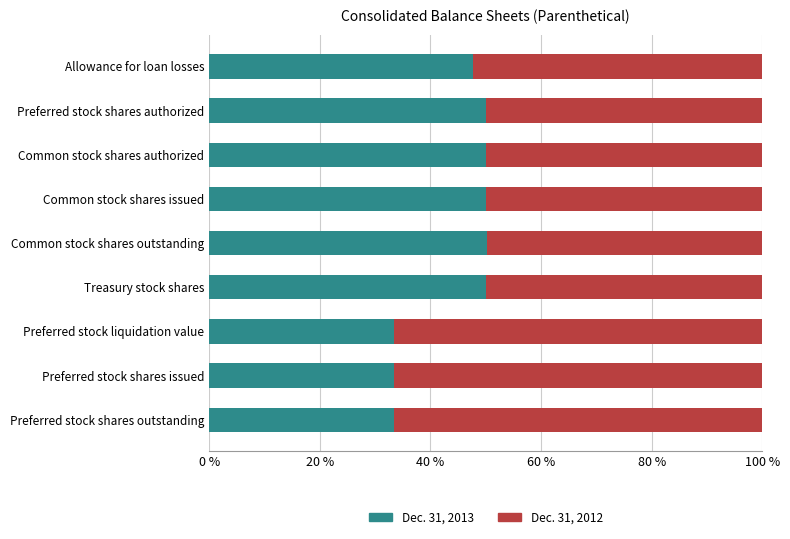

What are all the series names shown in the legend?

Dec. 31, 2013, Dec. 31, 2012